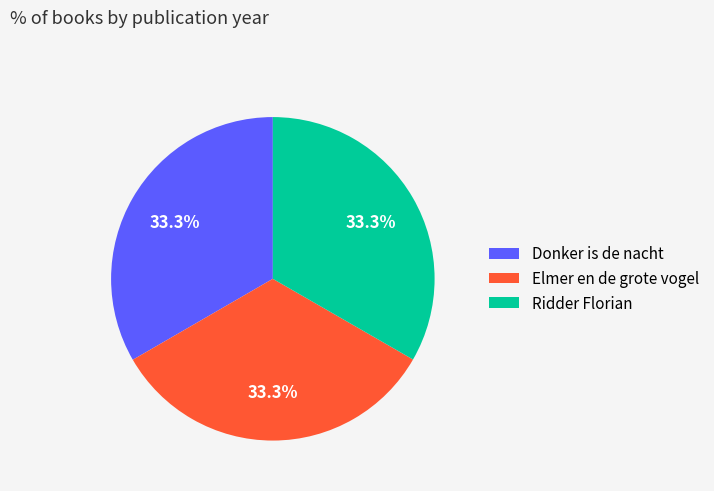

The Ridder Florian slice represents 45% of the pie. True or false?

False